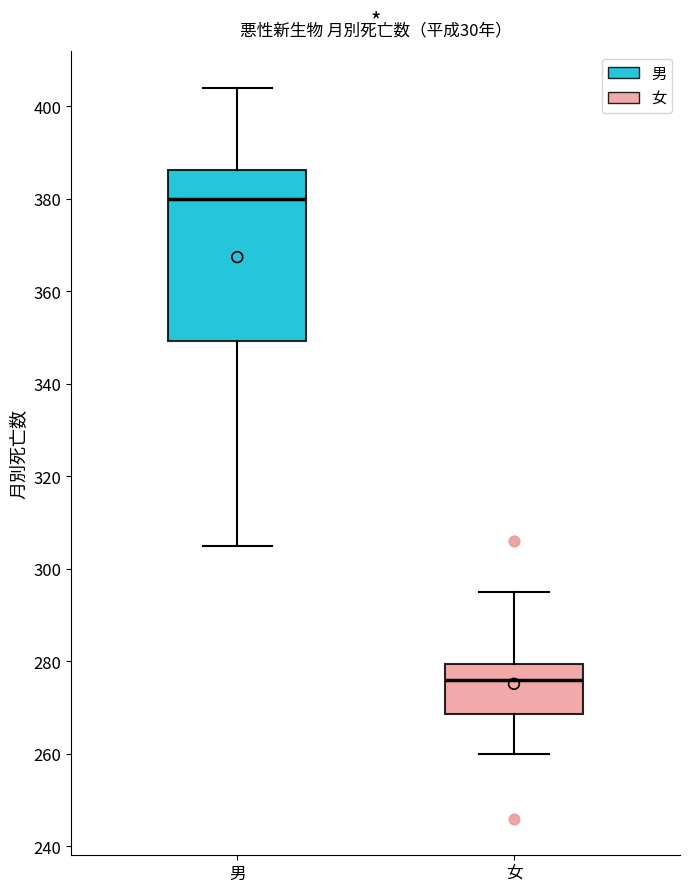

Reading left to right, transcribe this box plot: for each box, give where its median line is, the range the box spans, and where its two whiskers end, as read against the y-axis. The values are not printed on the chart, so give them approximately, as read against the axis.

男: median 380, box 350 to 386, whiskers 306 to 404
女: median 276, box 268 to 280, whiskers 260 to 296